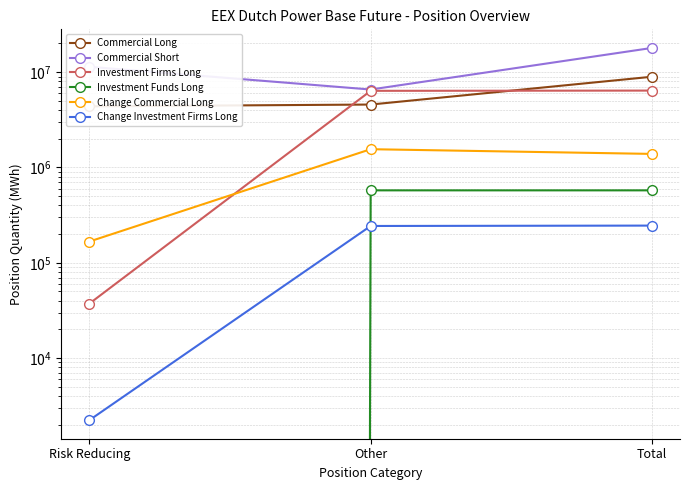

What position from the right is Risk Reducing?

3